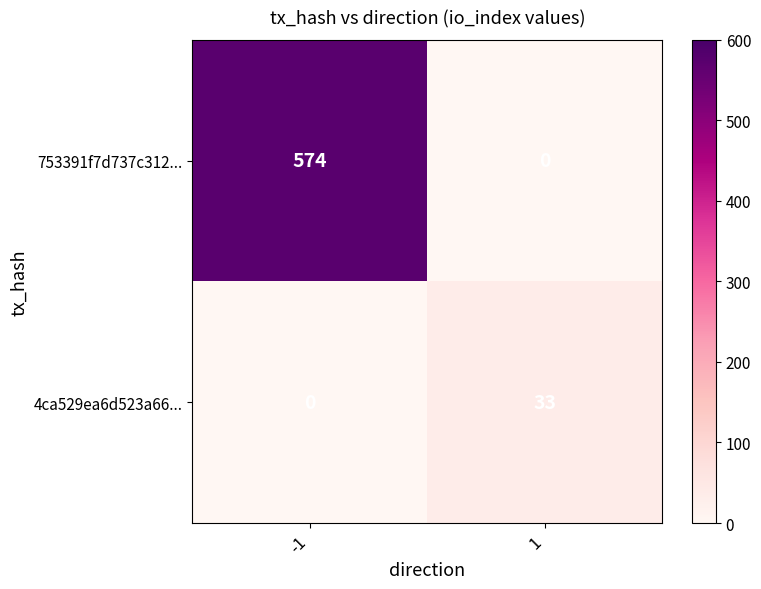

How many values in 753391f7d737c312... are above zero?

1